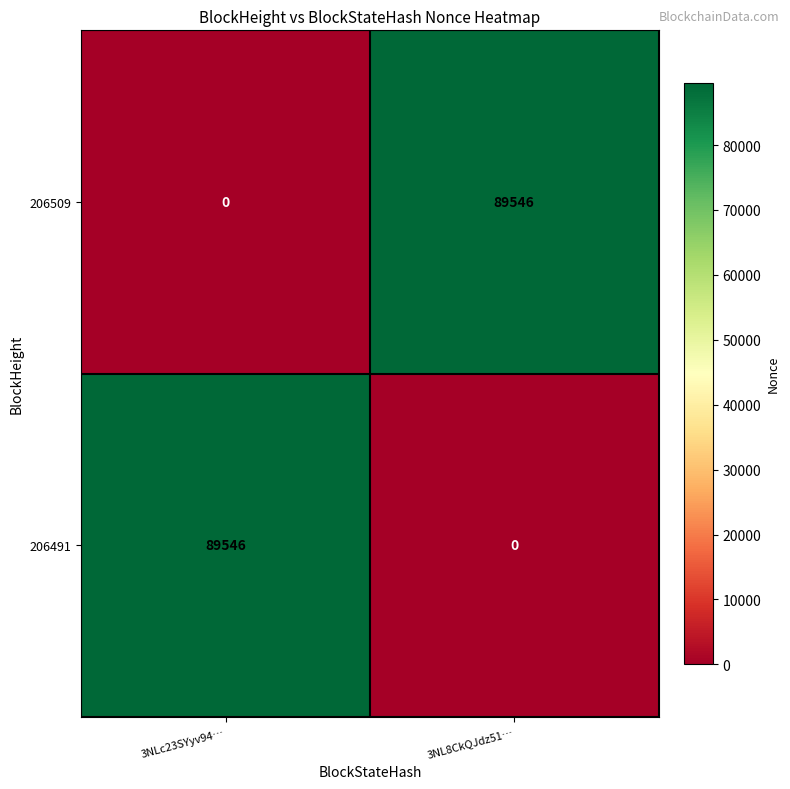

What is the difference between the maximum and minimum values in the 206509 series?

89546